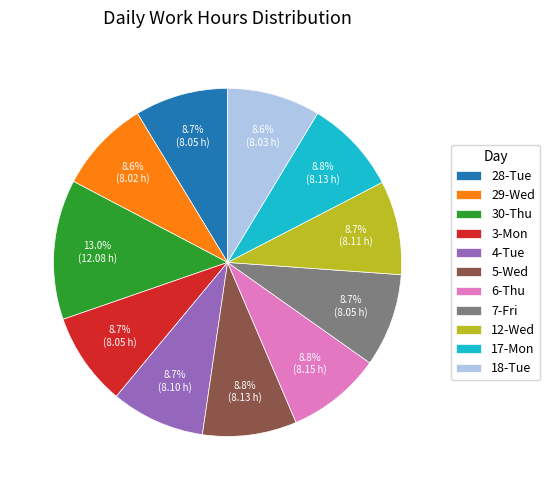

Approximately how many times larger is the value at 30-Thu compared to 3-Mon?

1.5